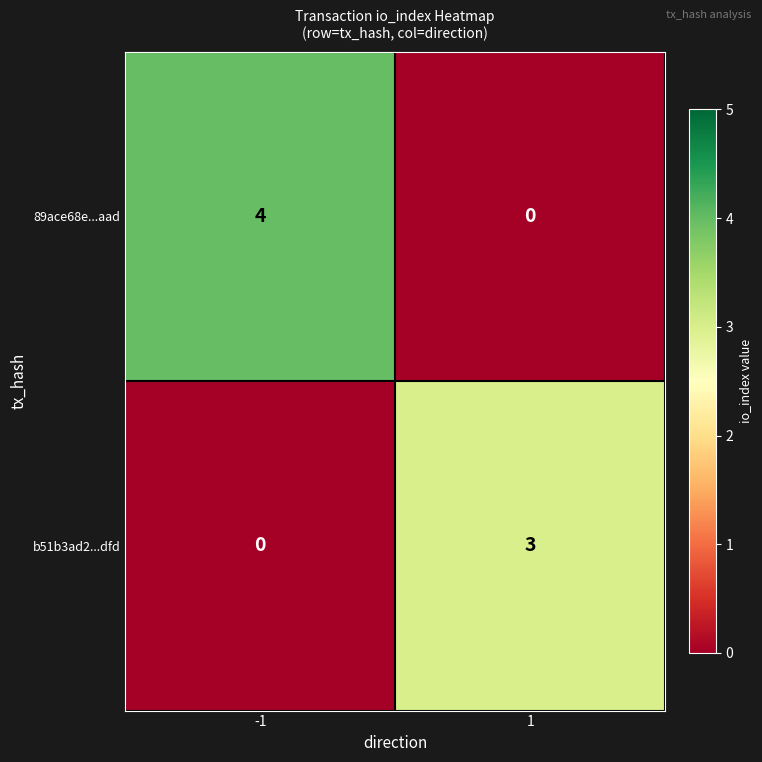

What is the total value across all series at -1?

4